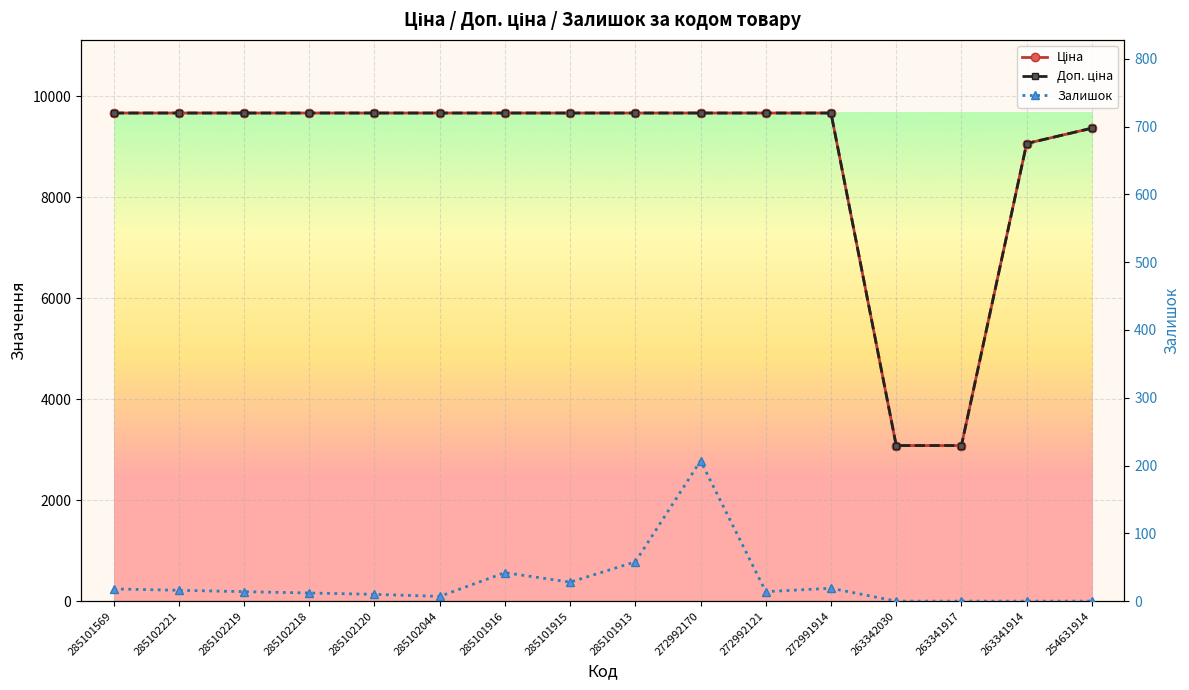

Is this an area chart (filled region under the line)?

No